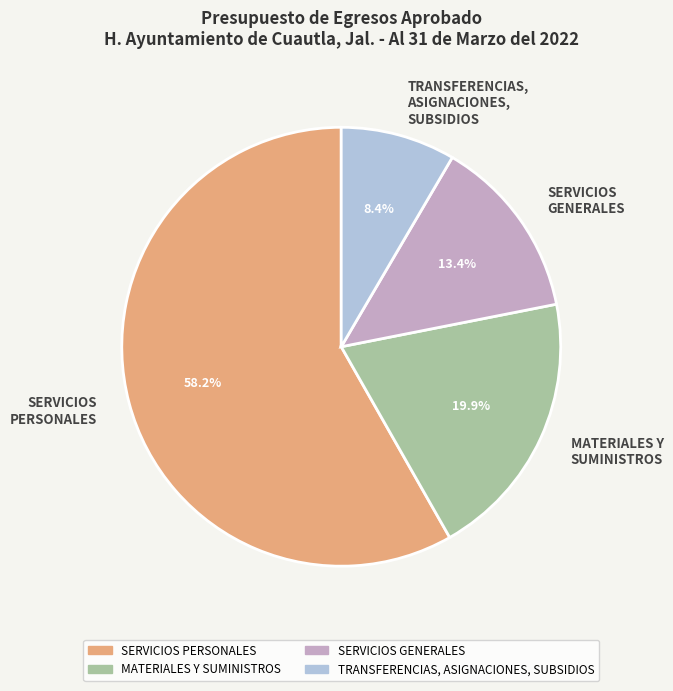

How many segments does this pie chart have?

4